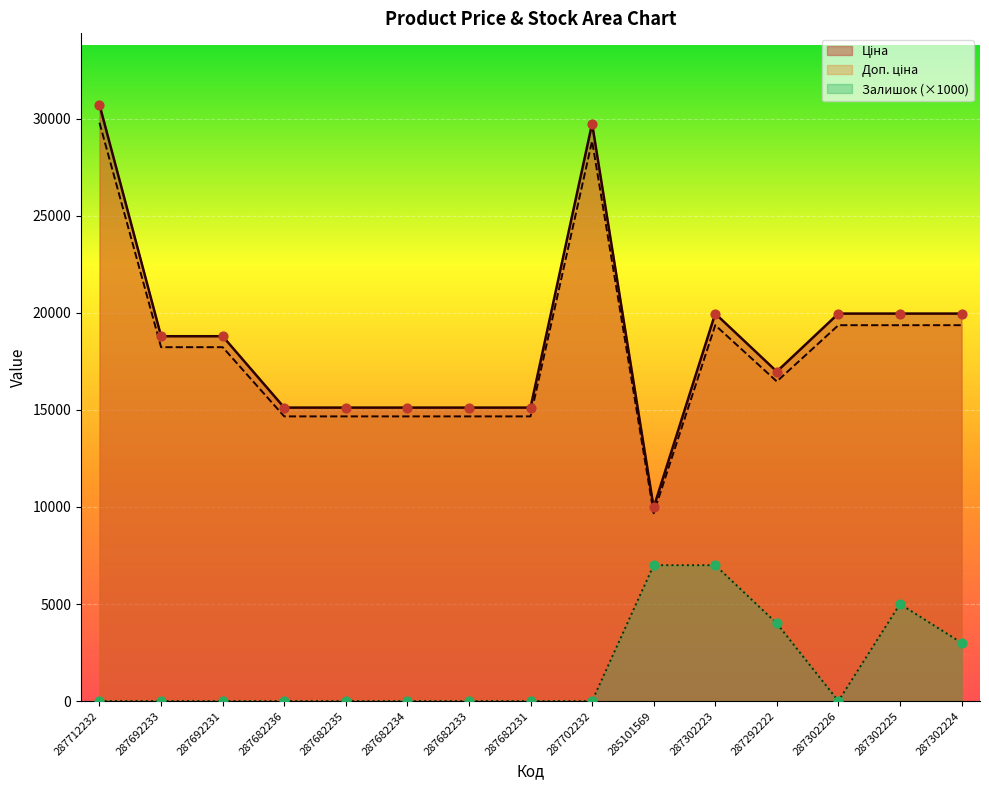

Is the value of Доп. ціна at 287712232 greater than the value of Ціна at 287682233?

Yes